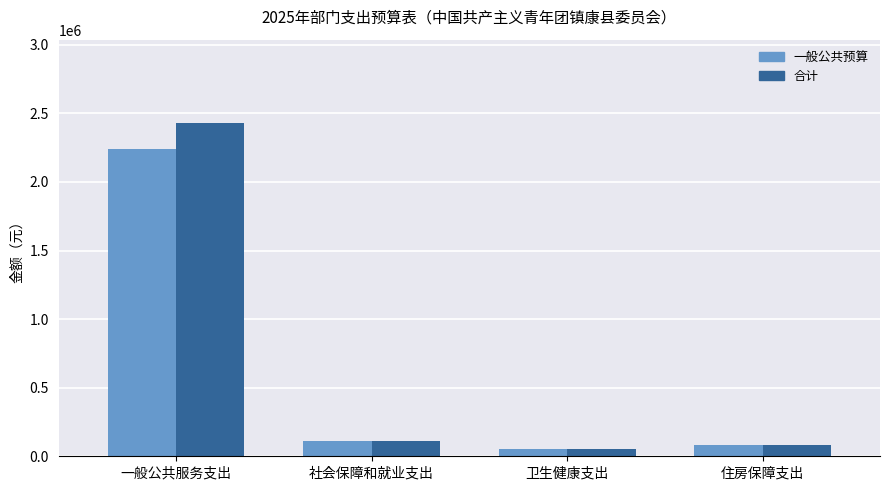

How many values in the 一般公共预算 series are below 114344?

2